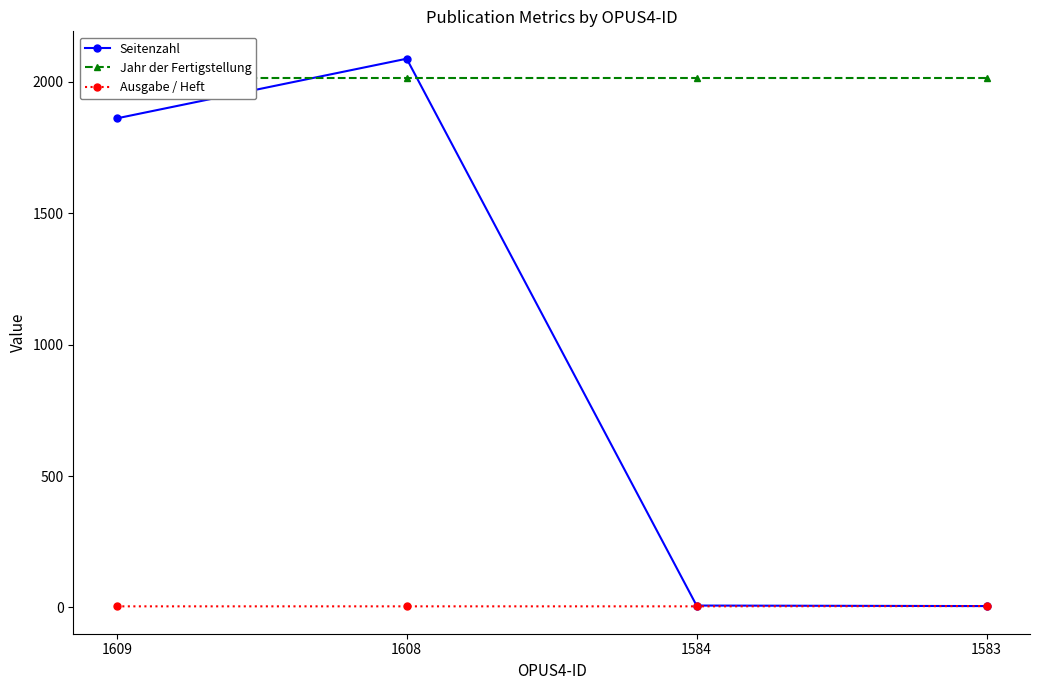

Which category has the lowest value across all series?

1609